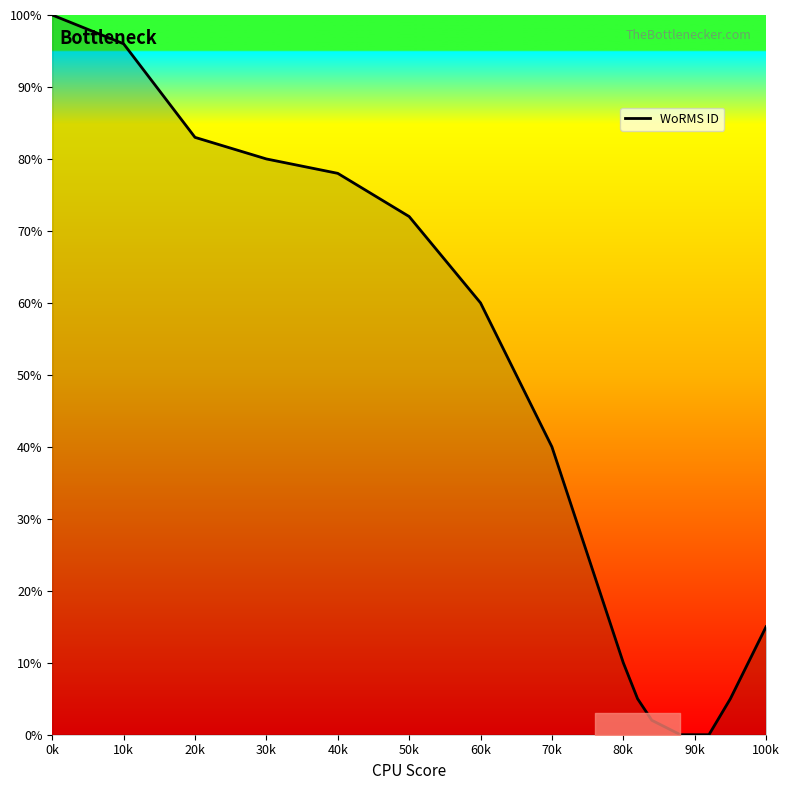

What is the difference between the maximum and minimum values?

100